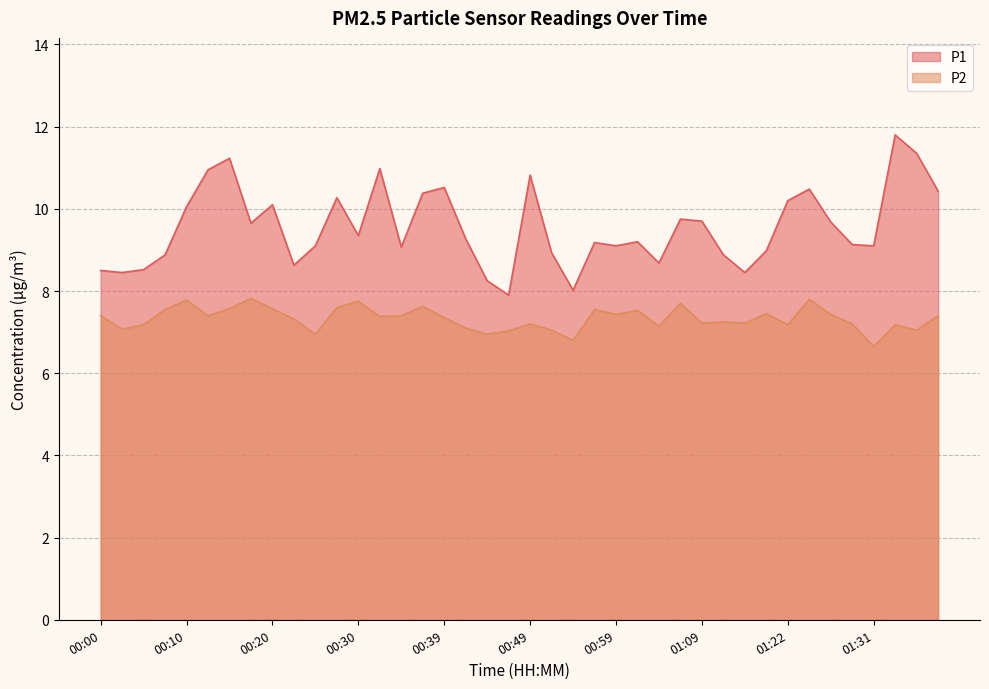

At which category is the sum across all series the highest?

01:34